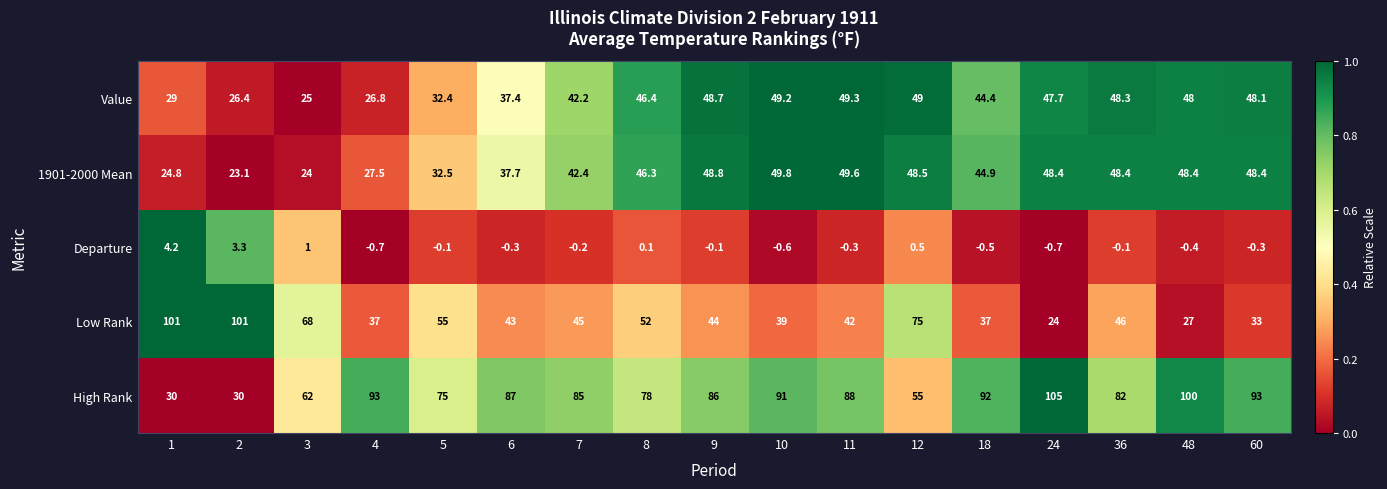

What is the total value across all series at 5?

194.8